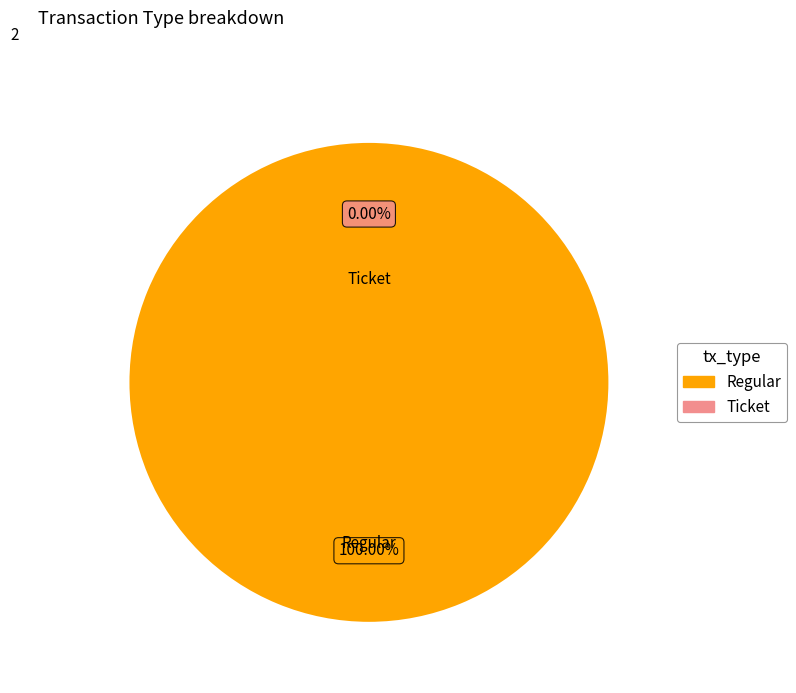

How much of the chart is everything except Ticket?

100.0%